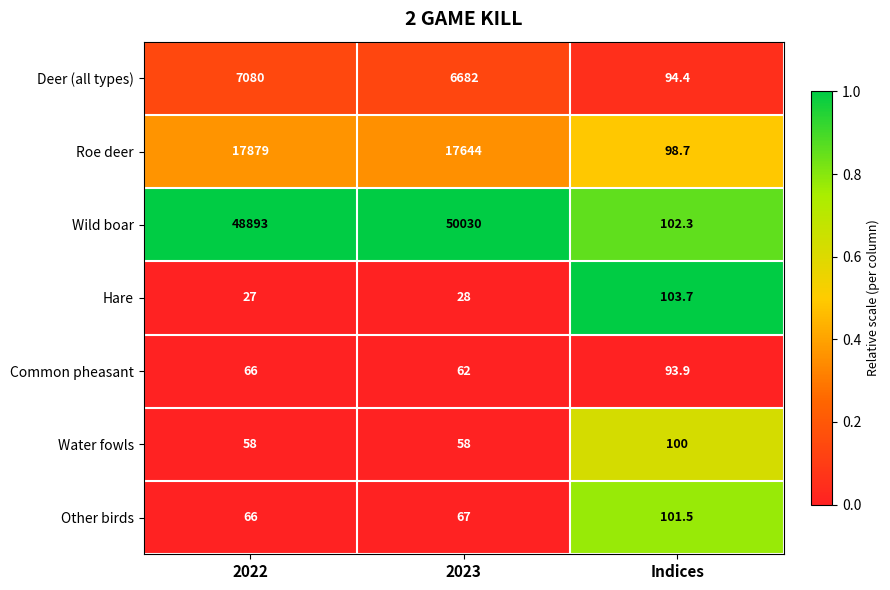

At which label does Wild boar reach its minimum?

Indices